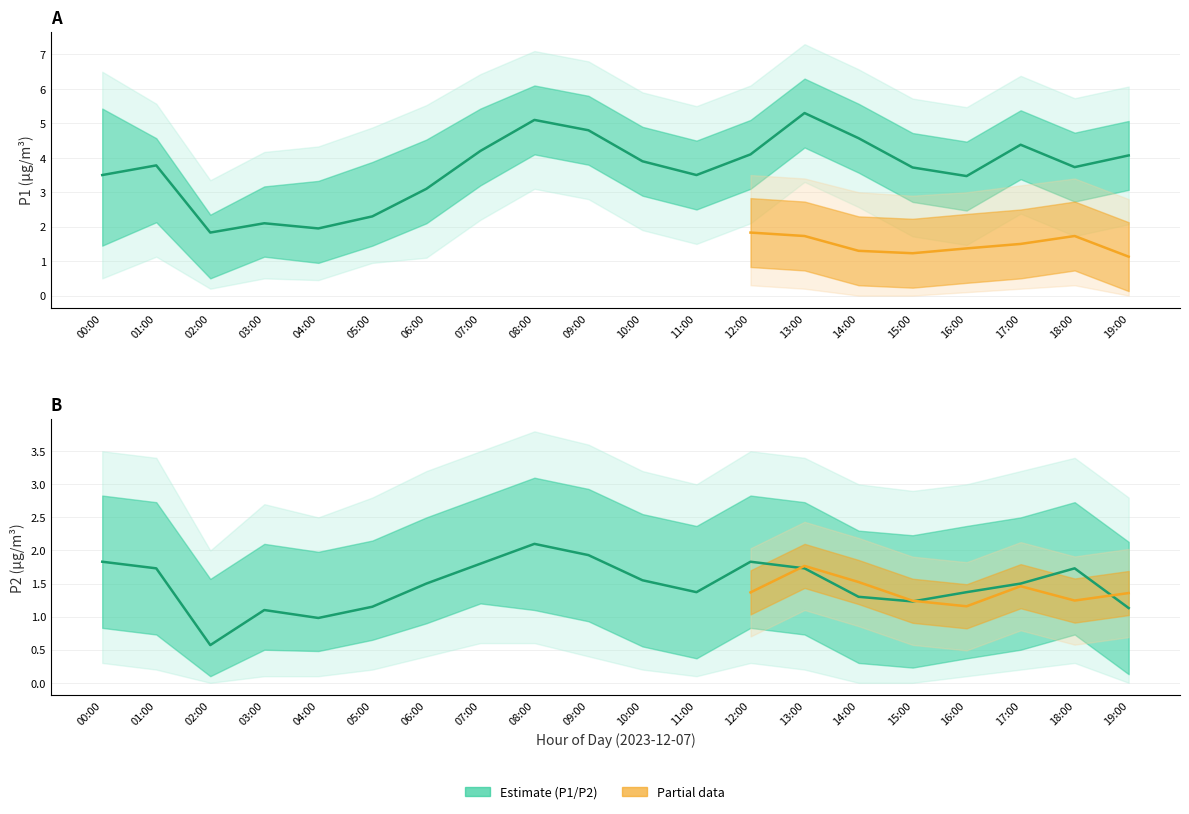

How many lines are shown in the chart?

2